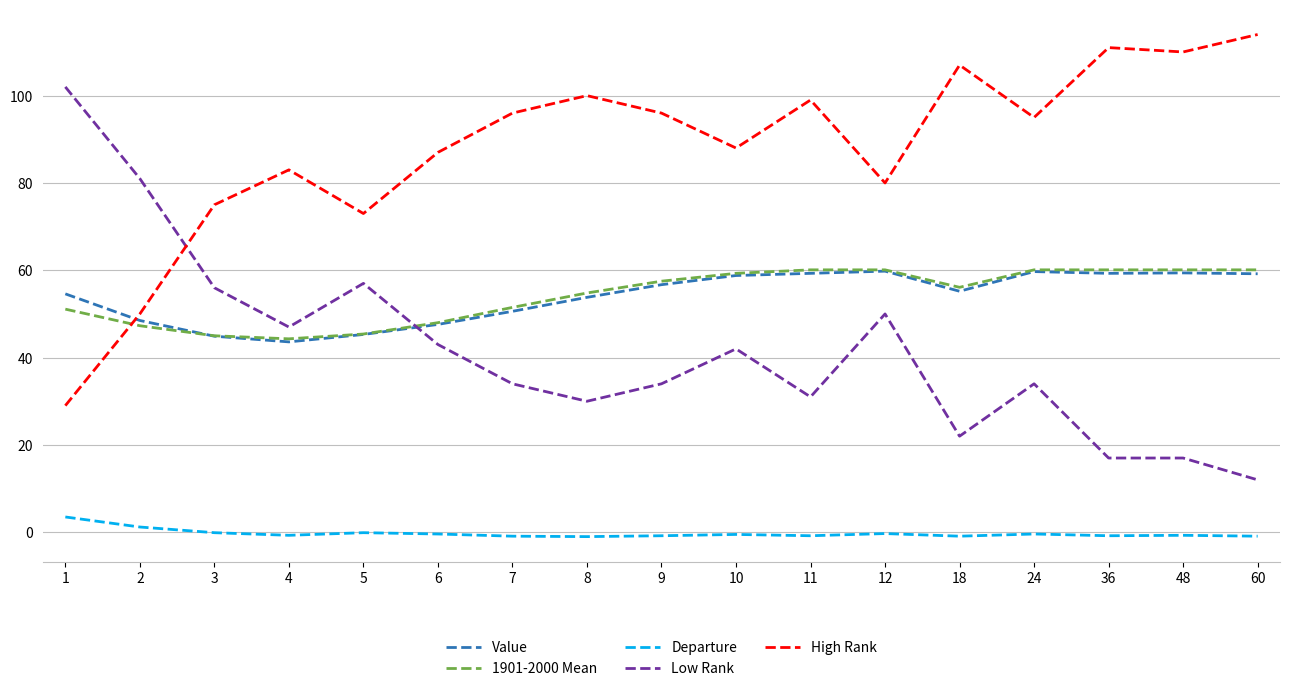

True or false: 1901-2000 Mean has a value of 54.8 at 8.

True